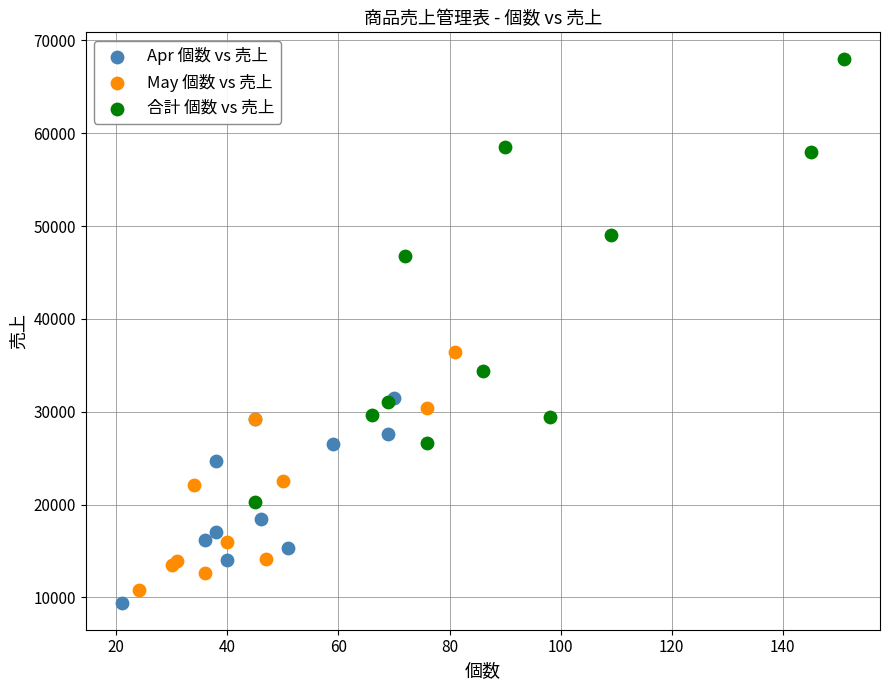

Which series has the largest Y range (max minus min)?

合計 個数 vs 売上